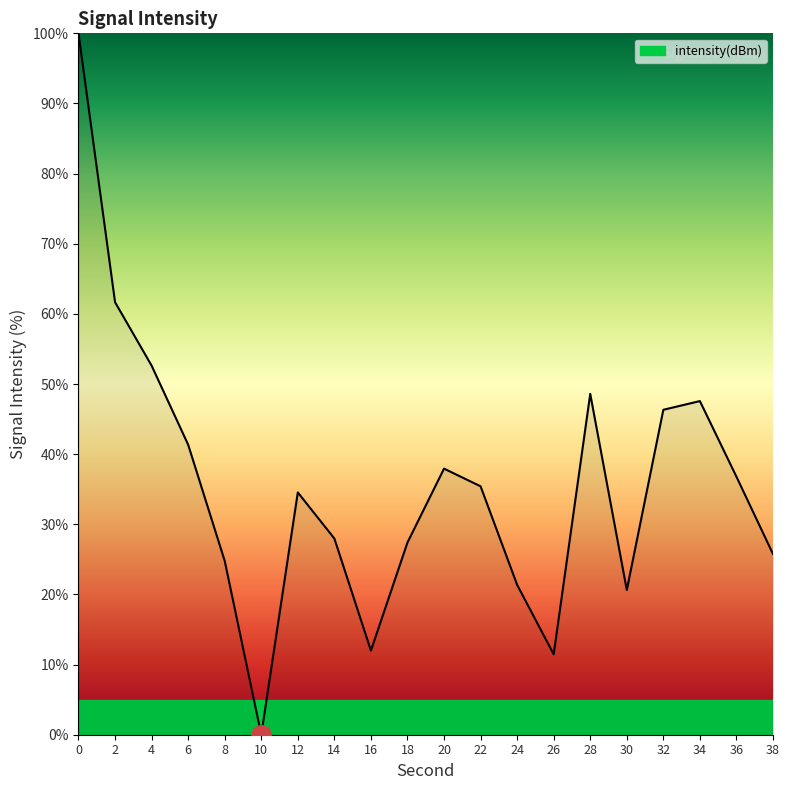

The value at 38 is 35.1. True or false?

False